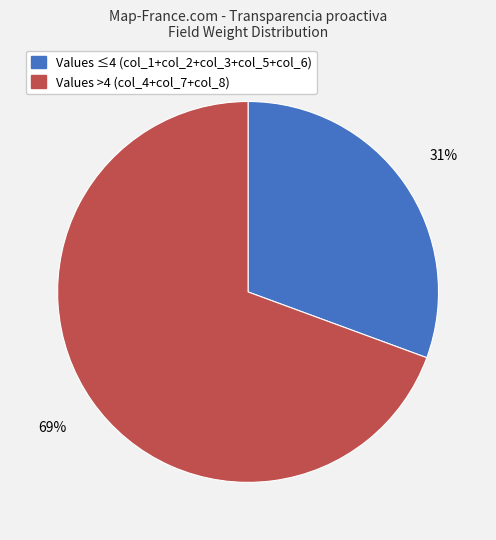

To the nearest percent, what is the combined percentage of Values ≤4 (col_1+col_2+col_3+col_5+col_6) and Values >4 (col_4+col_7+col_8)?

100%